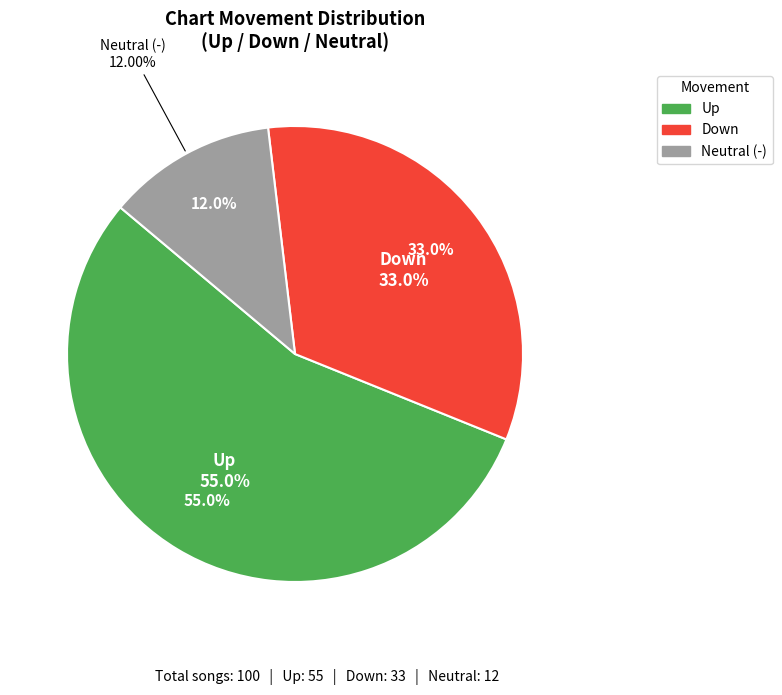

How many slices are in this pie chart?

3